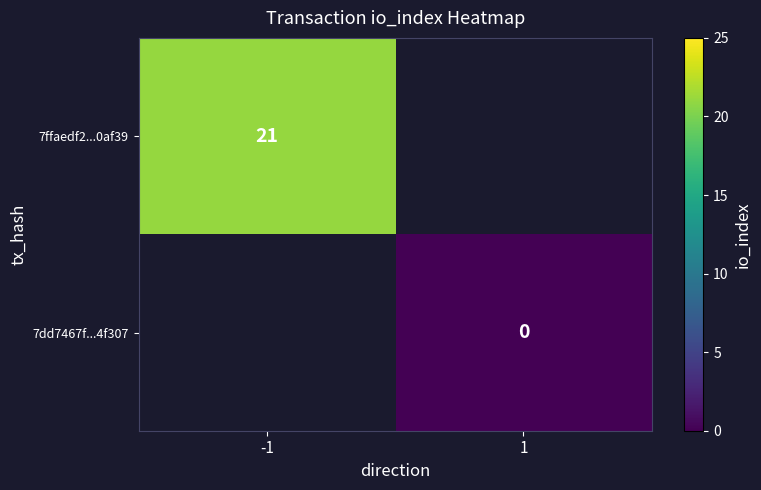

True or false: 7ffaedf2...0af39 has a value of 30 at -1.

False